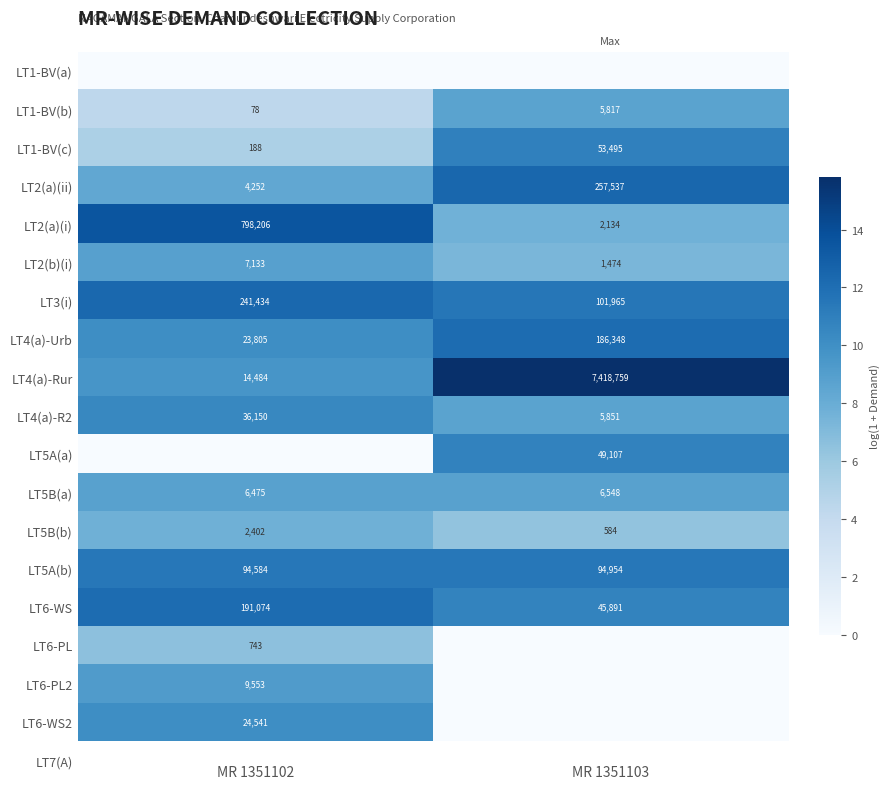

What value does the LT4(a)-R2 series have at MR 1351102, to the nearest 100?

36200